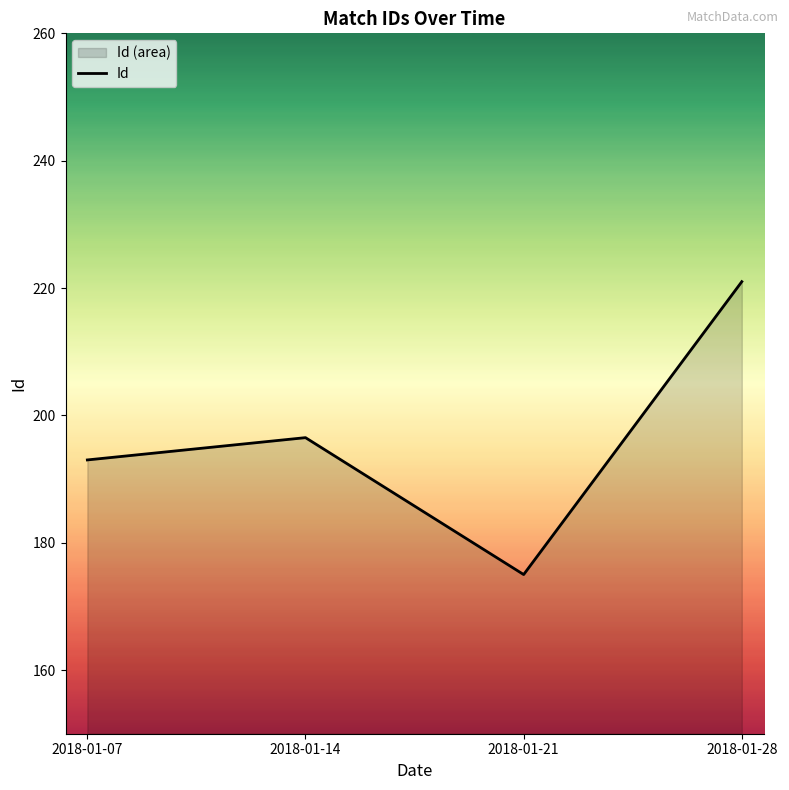

Read the value at 2018-01-28.

221.0